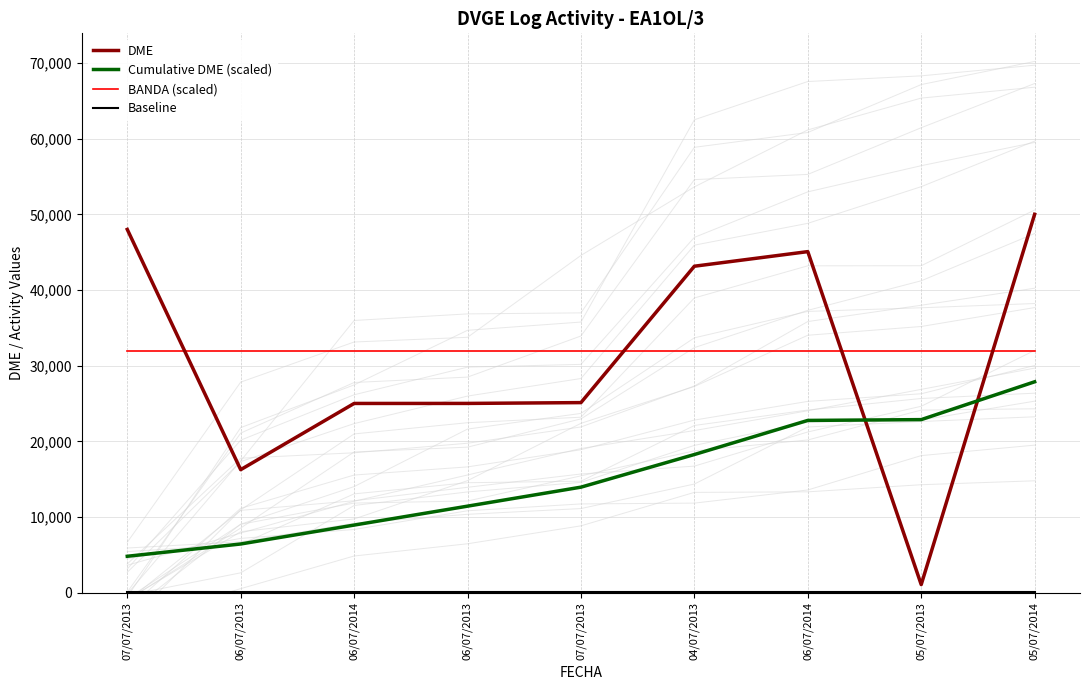

Between 06/07/2013 and 05/07/2013, which series saw the biggest shift?

Cumulative DME (scaled)